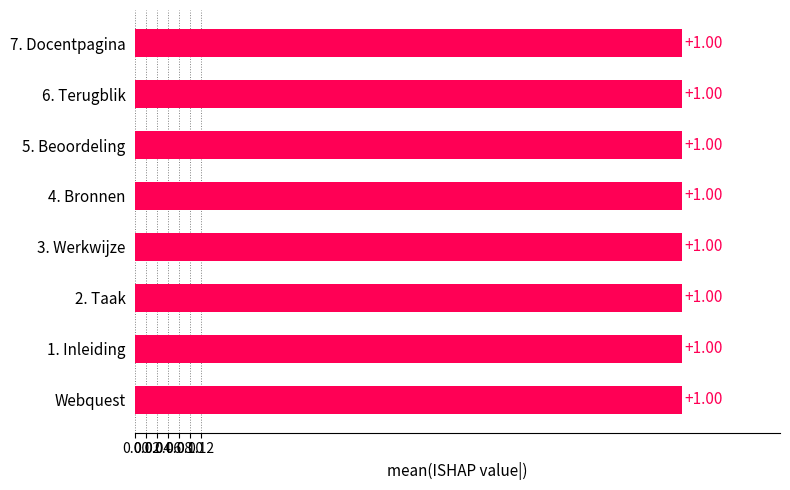

Approximately how many times larger is the value at Webquest compared to 7. Docentpagina?

1.0